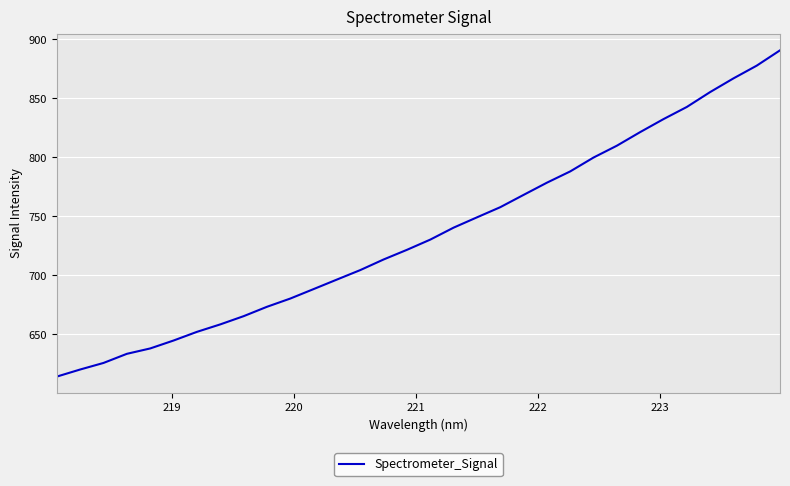

What is the difference between the maximum and minimum values?

276.5